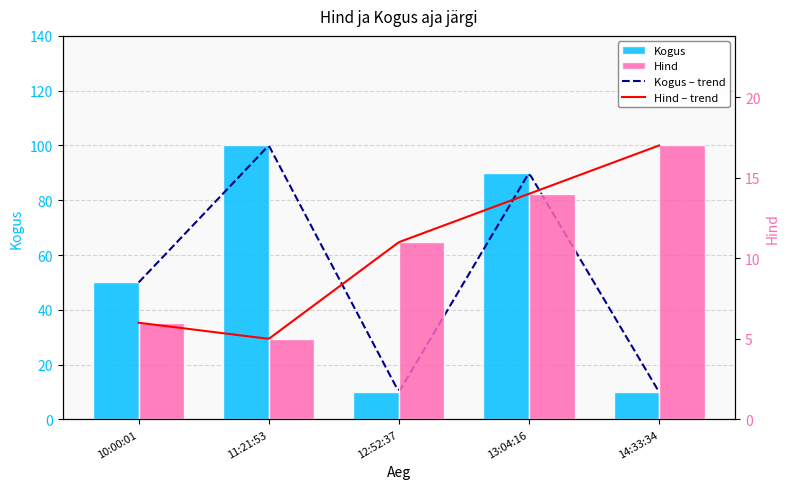

What is the average value of the Kogus series?

52.0